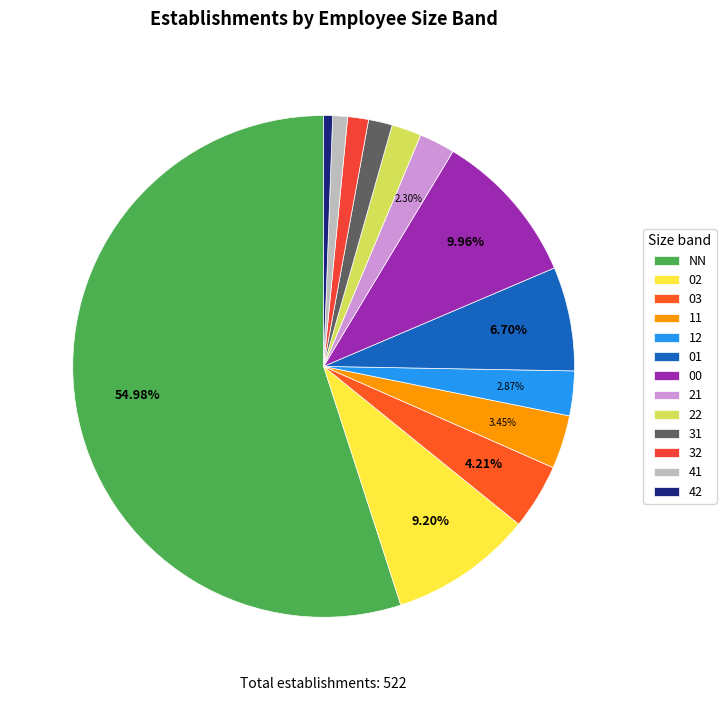

Count the number of slices in the pie.

13